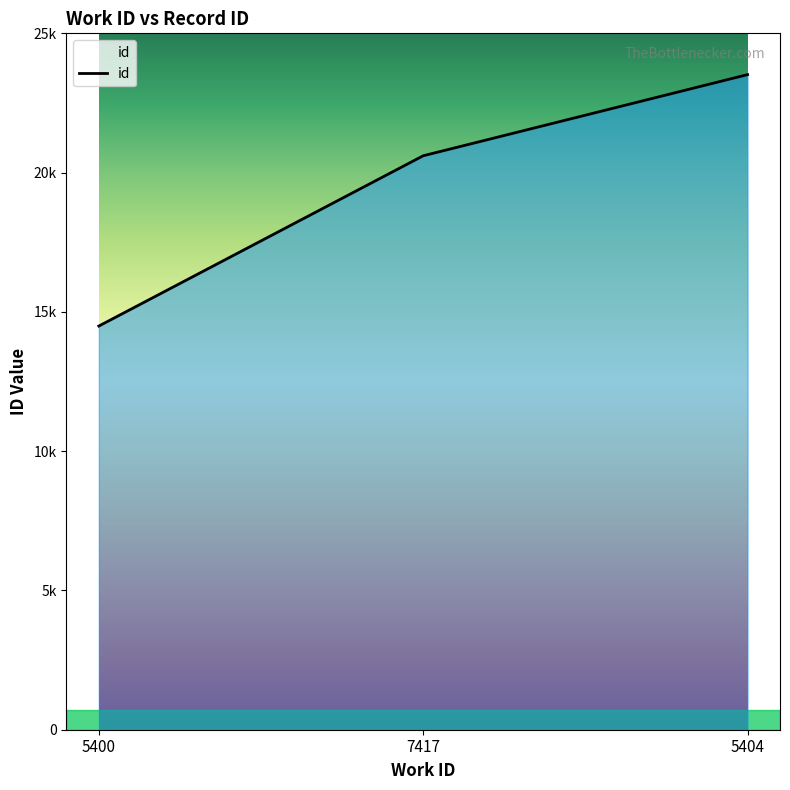

Approximately how many times larger is the value at 7417 compared to 5400?

1.4